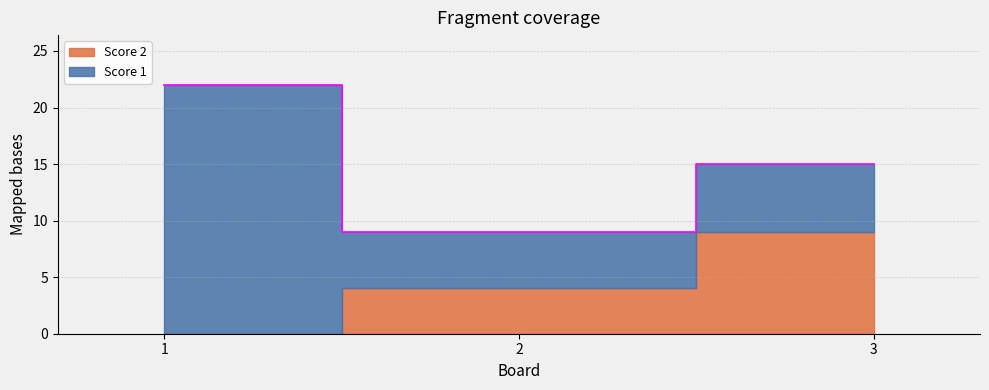

Reading right to left, extract all data points from this chart.

Score 1: 6	5	22
Score 2: 9	4	0